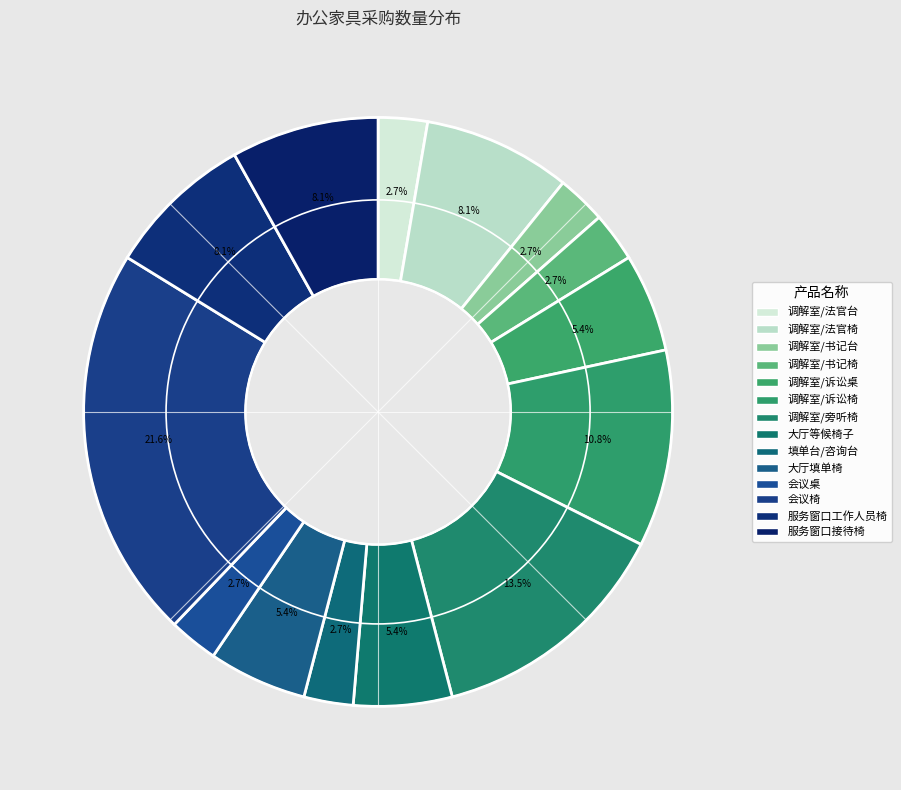

How many slices are in this pie chart?

14